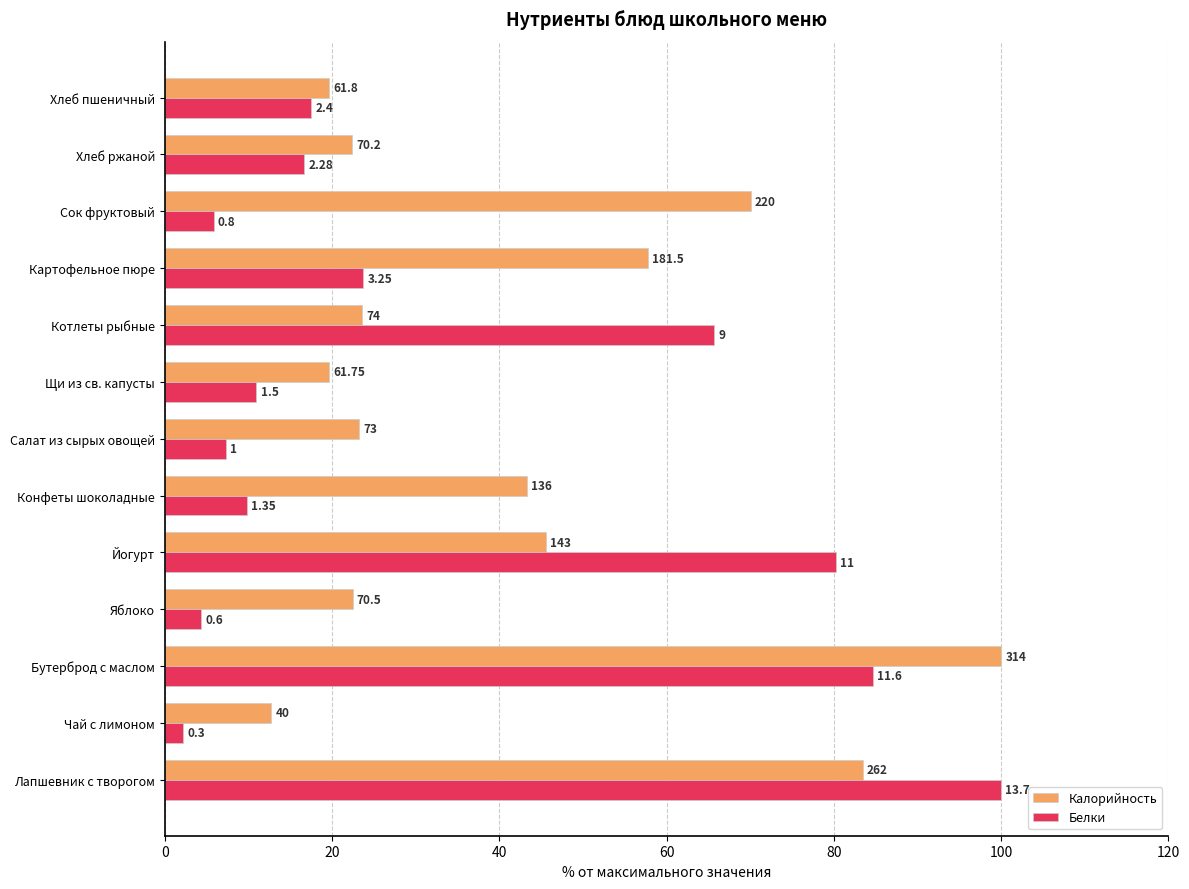

What are all the series names shown in the legend?

Калорийность, Белки